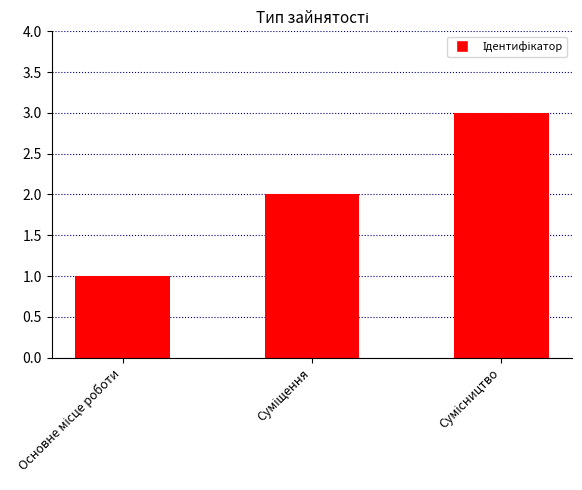

What is the sum of all values?

6